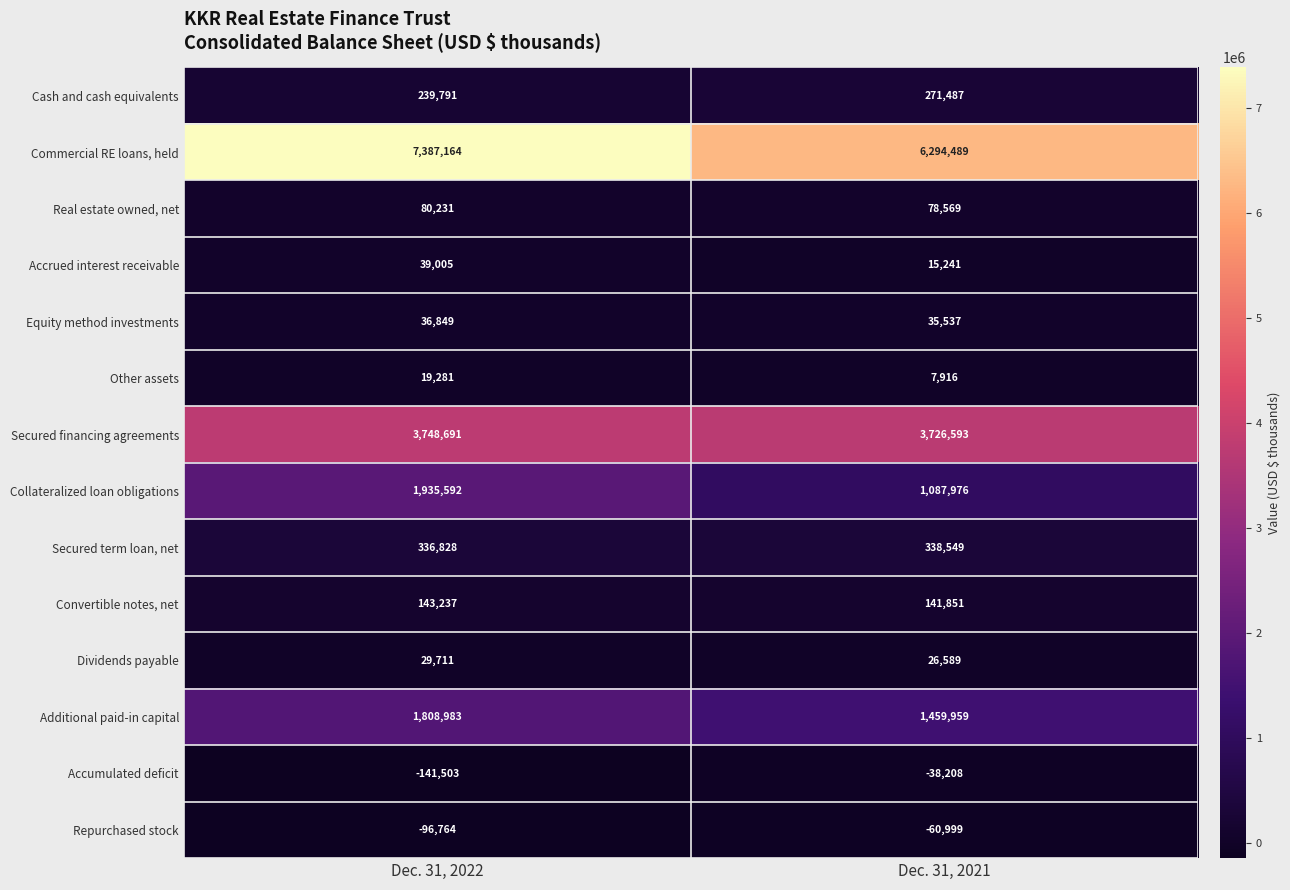

Which series has the largest range (max minus min)?

Commercial RE loans, held